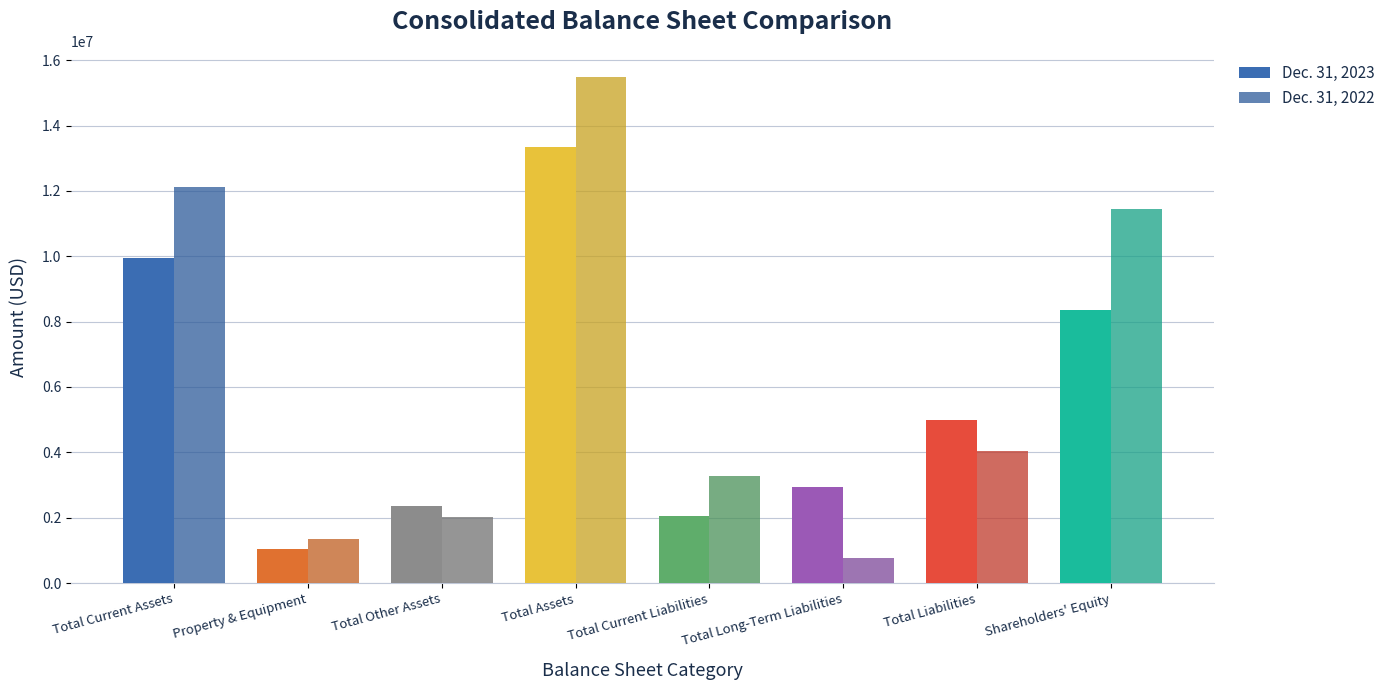

What is the difference between the highest and lowest values at Shareholders' Equity?

3089306